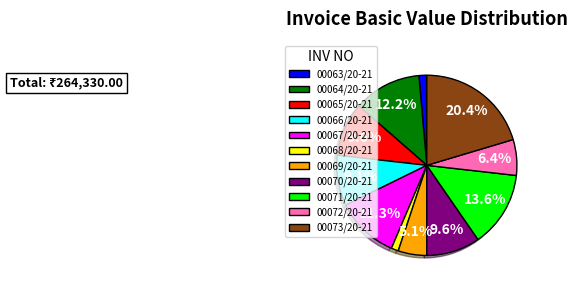

What is the largest slice in the pie chart?

00073/20-21